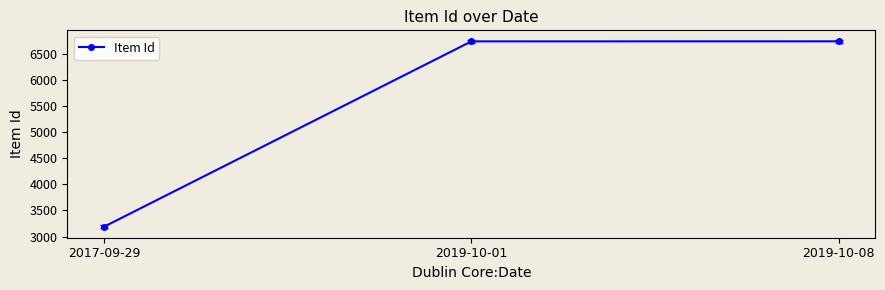

Which has a higher value, 2017-09-29 or 2019-10-08?

2019-10-08